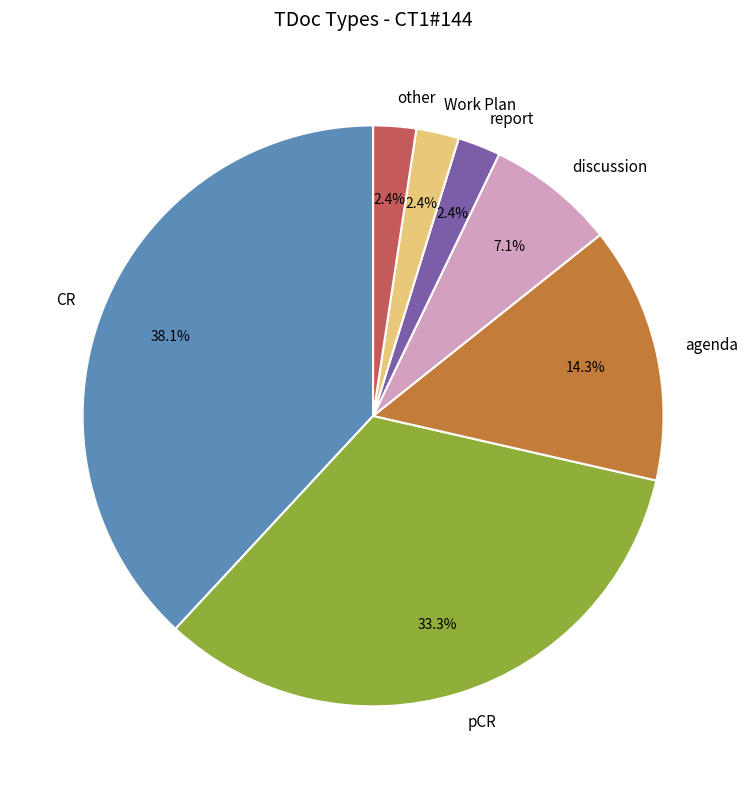

Count the number of slices in the pie.

7